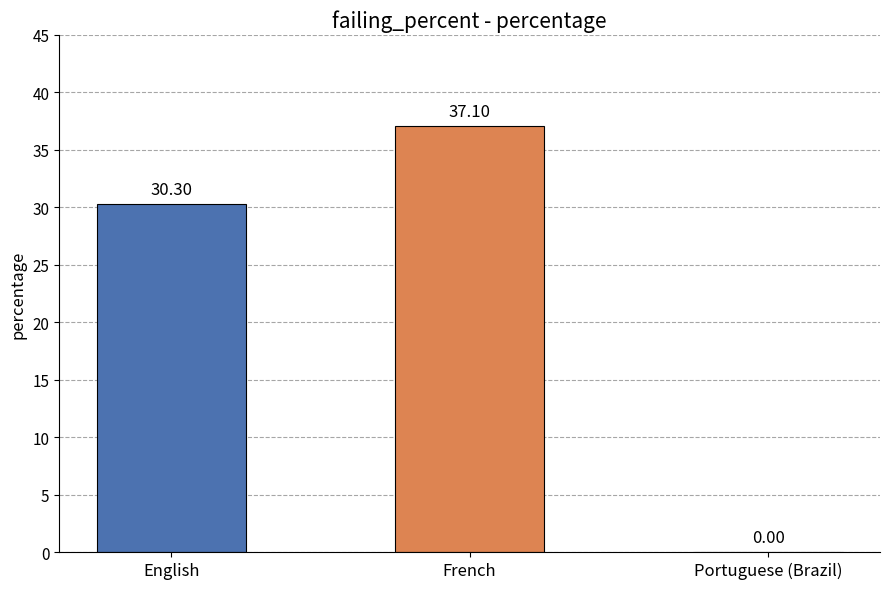

Reading right to left, list all the values displayed in this chart.

Portuguese (Brazil)=0.0	French=37.1	English=30.3